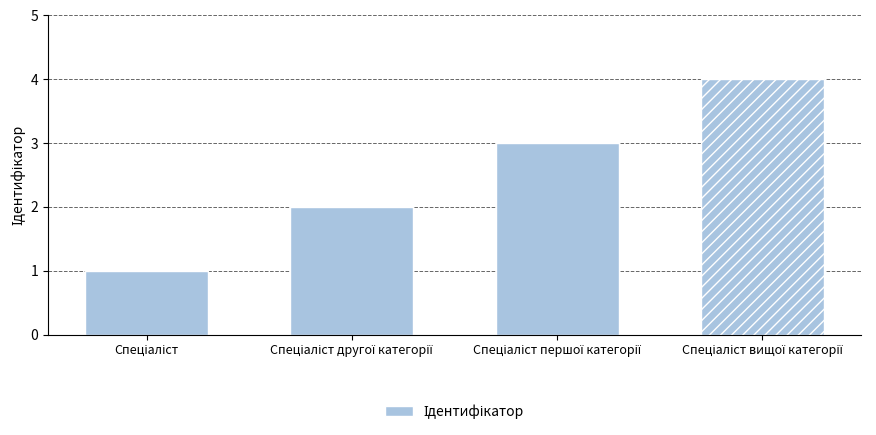

Reading left to right, what are all the values shown in this chart?

Спеціаліст=1	Спеціаліст другої категорії=2	Спеціаліст першої категорії=3	Спеціаліст вищої категорії=4